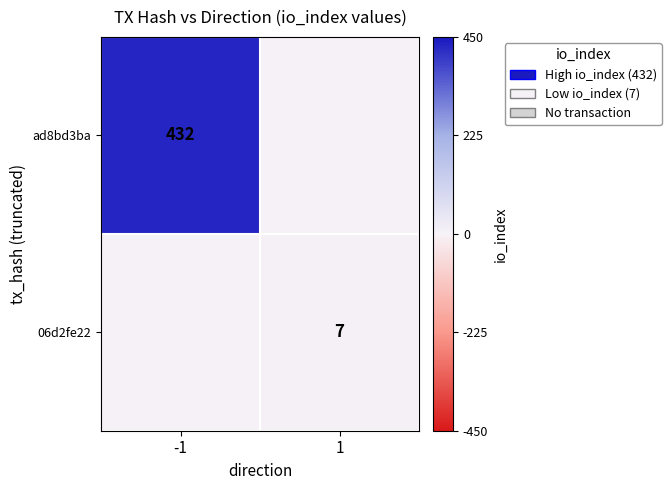

The value of ad8bd3ba at -1 is 104. True or false?

False